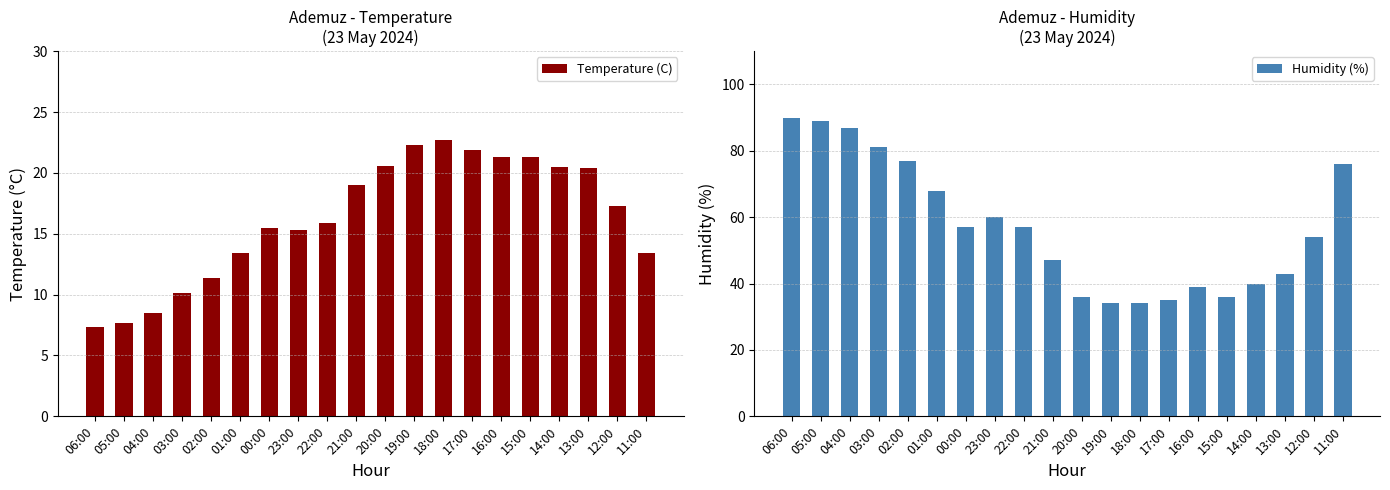

Reading right to left, transcribe all the data shown in this chart.

Temperature (C): 13.4	17.3	20.4	20.5	21.3	21.3	21.9	22.7	22.3	20.6	19.0	15.9	15.3	15.5	13.4	11.4	10.1	8.5	7.7	7.3
Humidity (%): 76.0	54.0	43.0	40.0	36.0	39.0	35.0	34.0	34.0	36.0	47.0	57.0	60.0	57.0	68.0	77.0	81.0	87.0	89.0	90.0